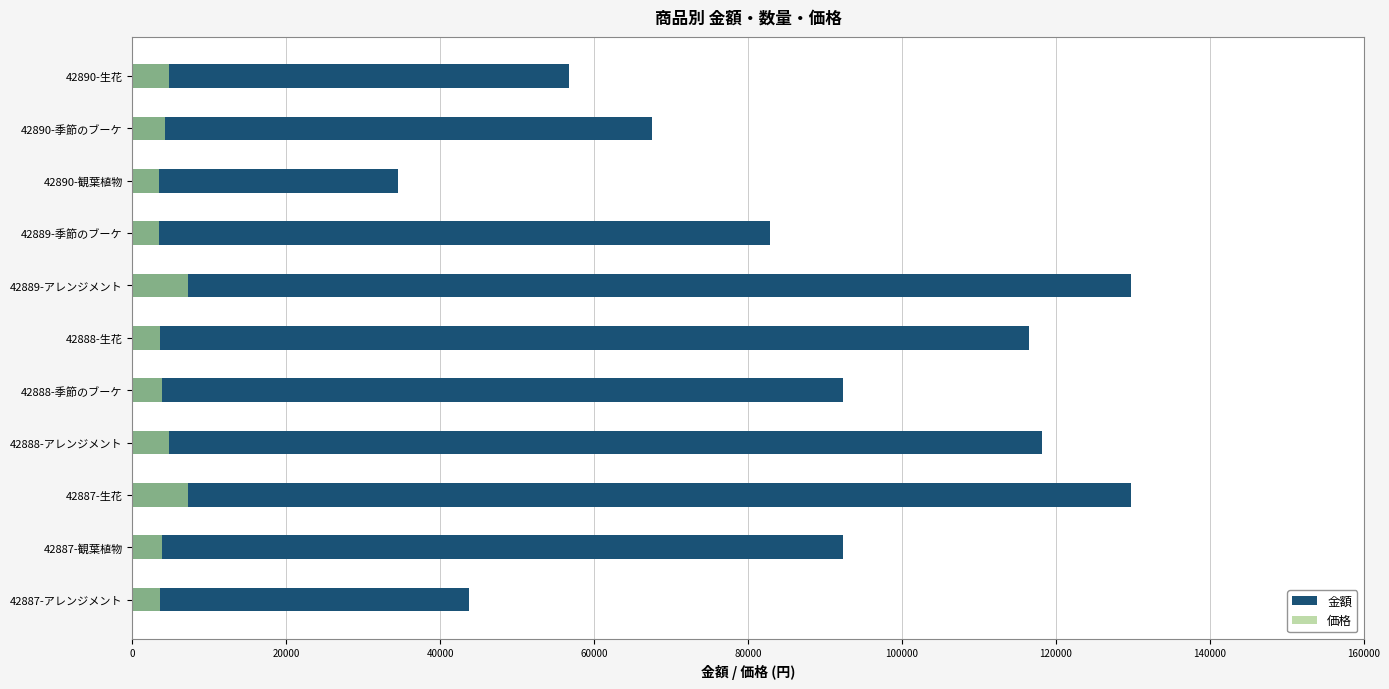

The value of 金額 at 42887-アレンジメント is 43680. True or false?

True